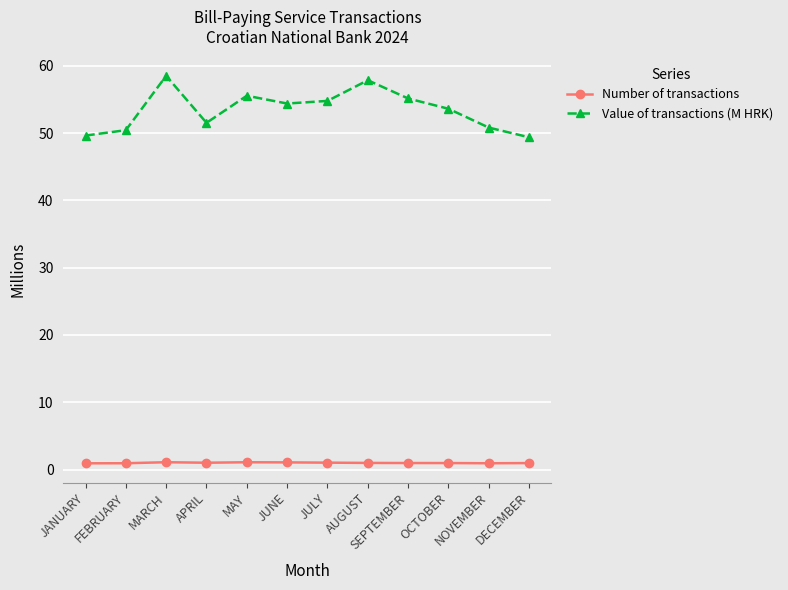

The Value of transactions (M HRK) series shows 38.3 at MAY. True or false?

False